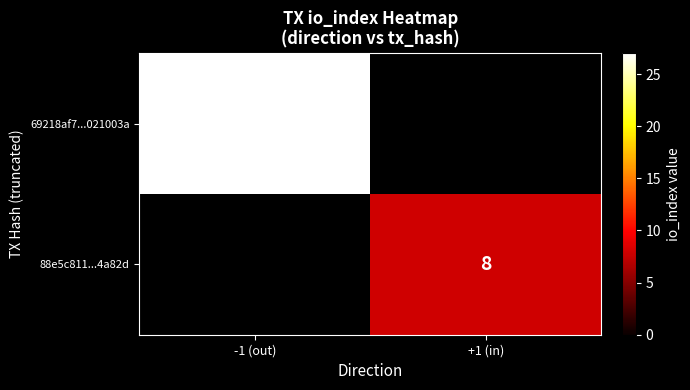

True or false: 69218af7...021003a has a value of 27 at -1 (out).

True